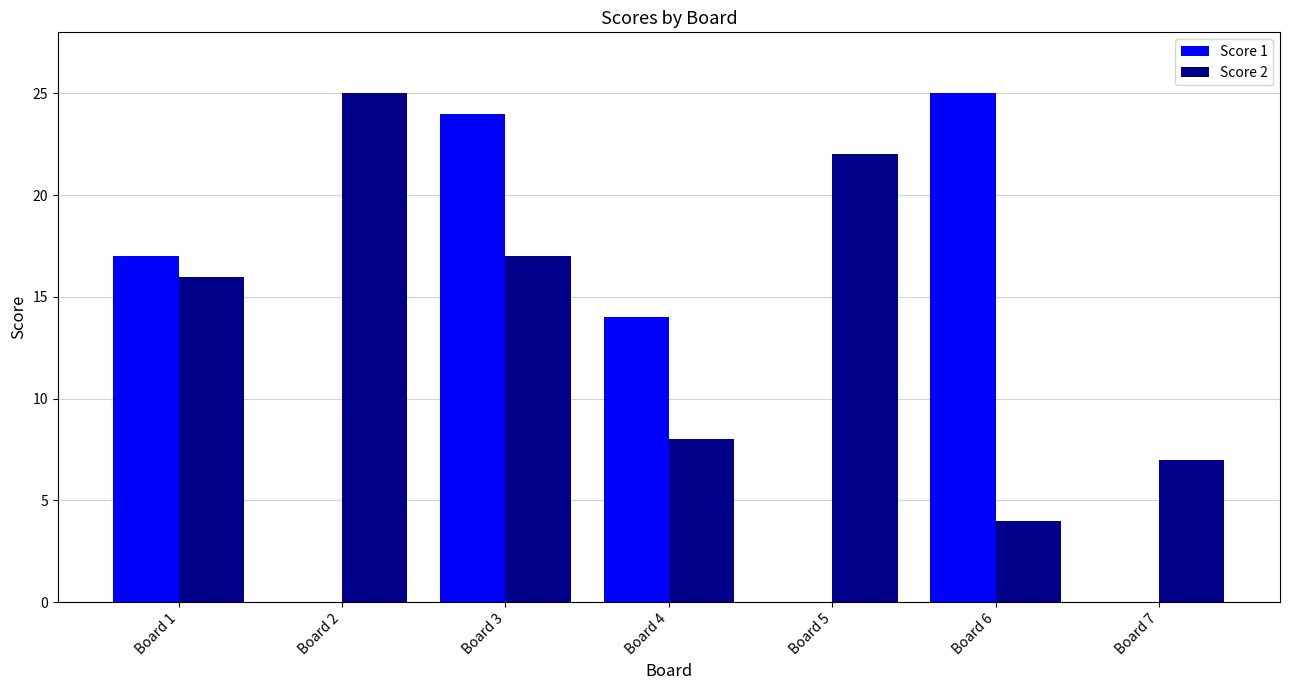

What is the highest value of the Score 1 series?

25